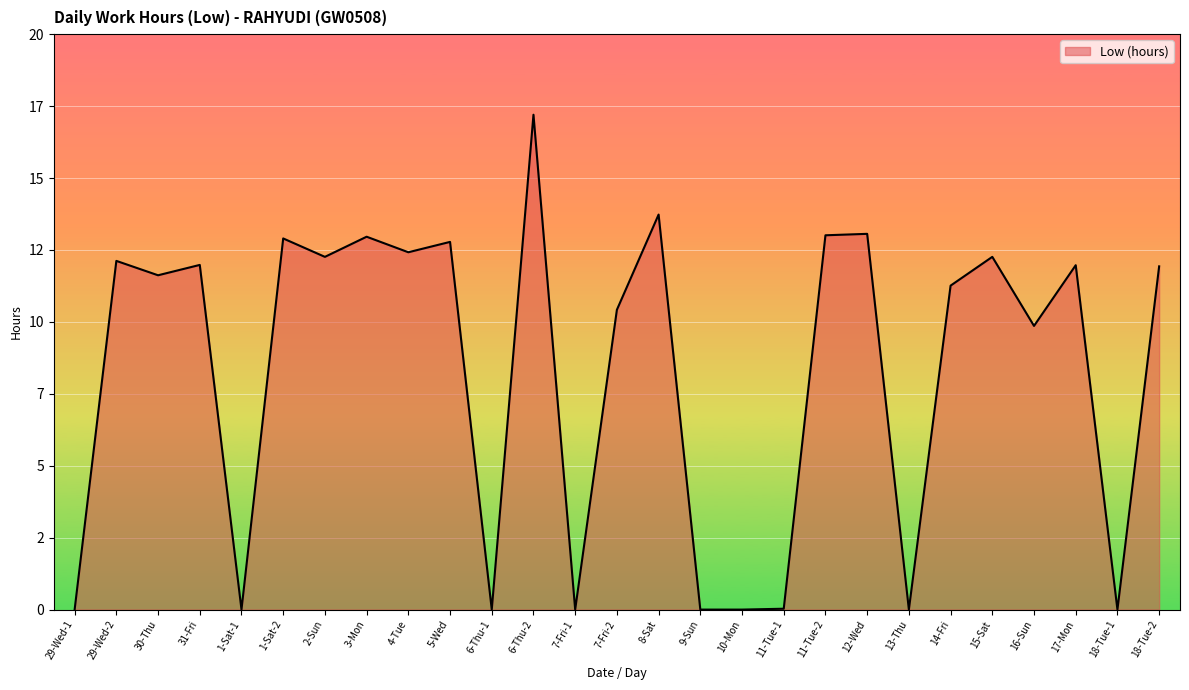

Reading right to left, what are all the values shown in this chart?

11.9	0.0	12.0	9.9	12.3	11.3	0.0	13.1	13.0	0.0	0.0	0.0	13.7	10.4	0.0	17.2	0.0	12.8	12.4	13.0	12.3	12.9	0.0	12.0	11.6	12.1	0.0